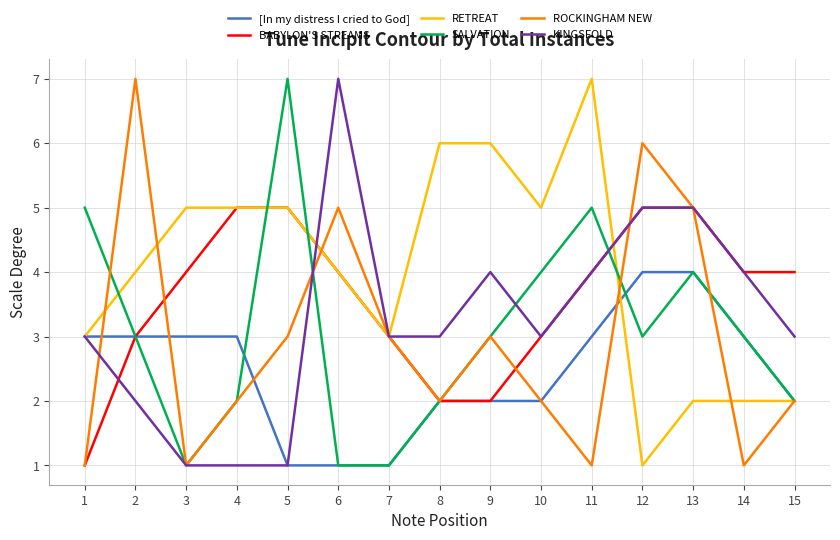

Which series changed the most between 5 and 15?

SALVATION